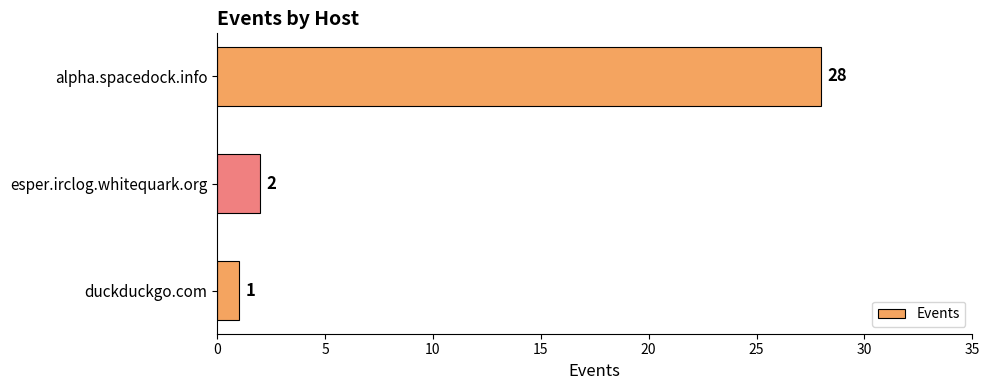

Where is the data nearest to the value 14?

esper.irclog.whitequark.org